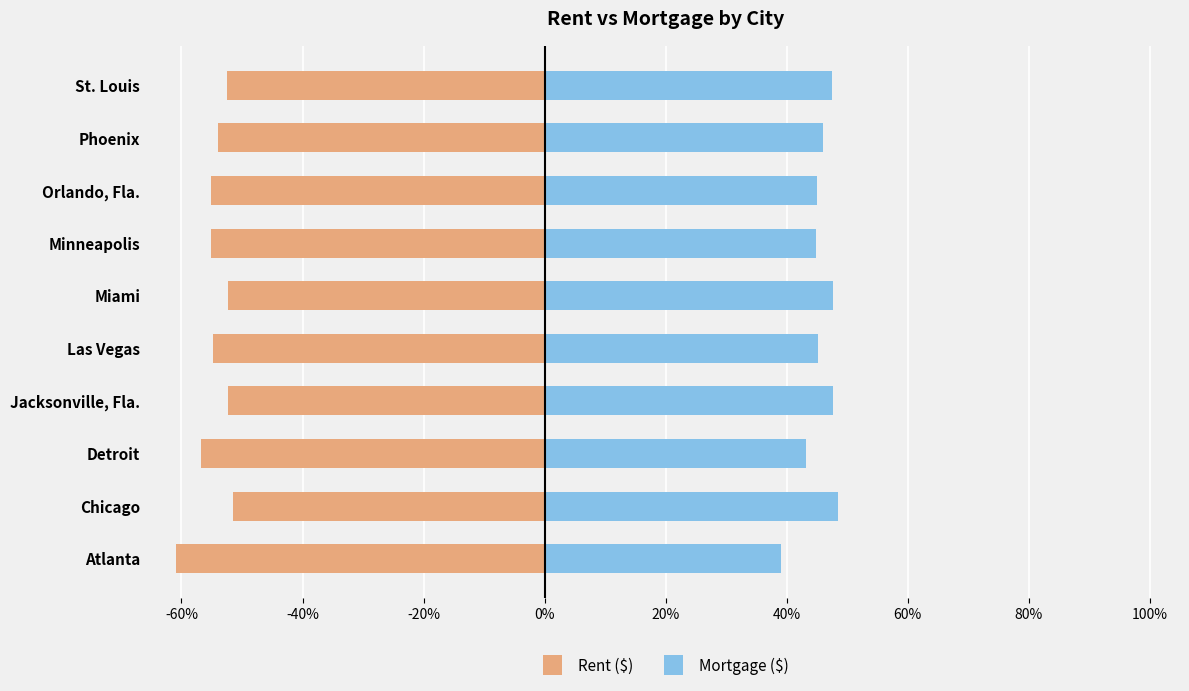

Count the number of categories in the chart.

10